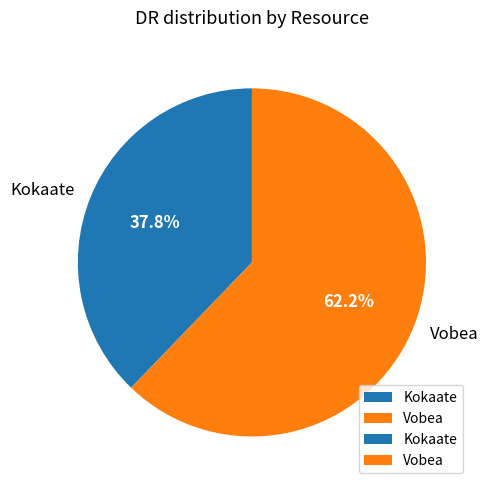

Which category has the biggest portion of the pie?

Vobea